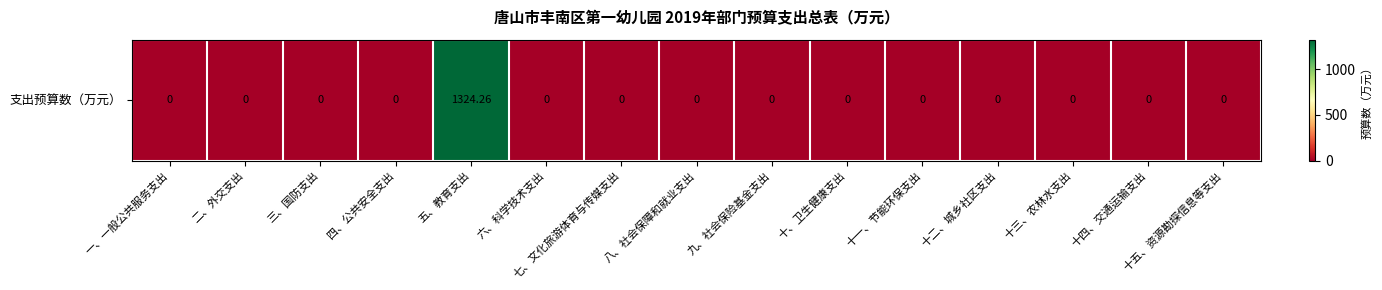

List the labels in order of value, largest first.

五、教育支出, 一、一般公共服务支出, 二、外交支出, 三、国防支出, 四、公共安全支出, 六、科学技术支出, 七、文化旅游体育与传媒支出, 八、社会保障和就业支出, 九、社会保险基金支出, 十、卫生健康支出, 十一、节能环保支出, 十二、城乡社区支出, 十三、农林水支出, 十四、交通运输支出, 十五、资源勘探信息等支出